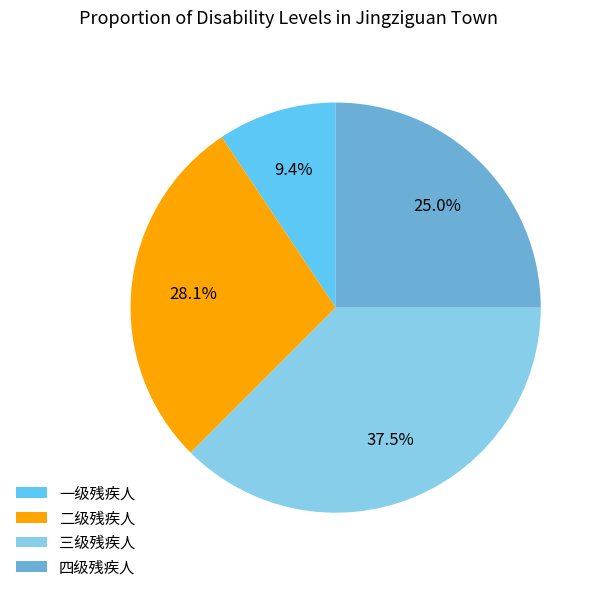

What is the largest slice in the pie chart?

三级残疾人